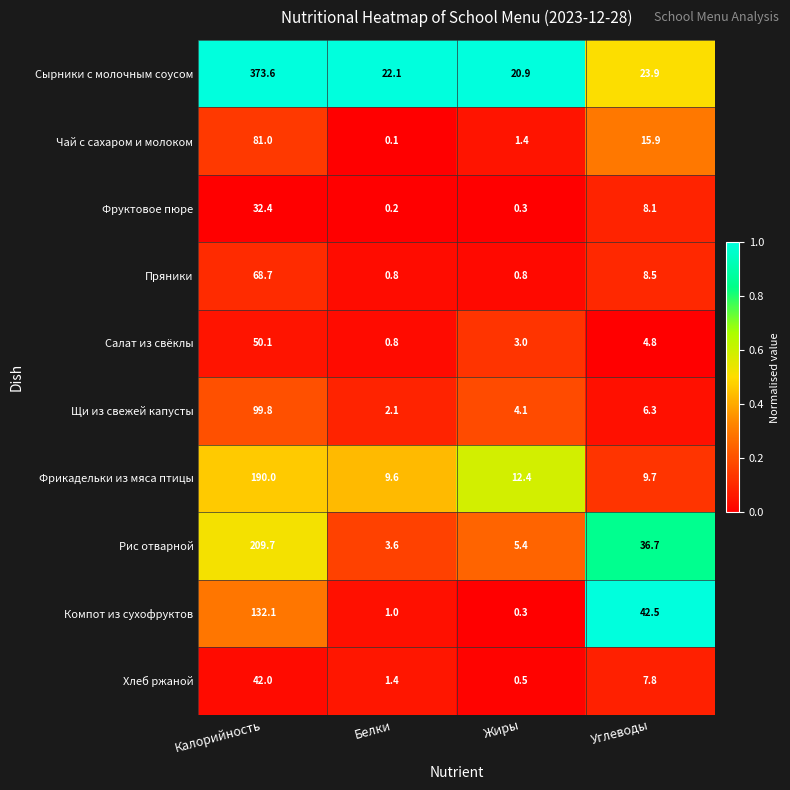

True or false: Компот из сухофруктов has a value of 0.4 at Белки.

False